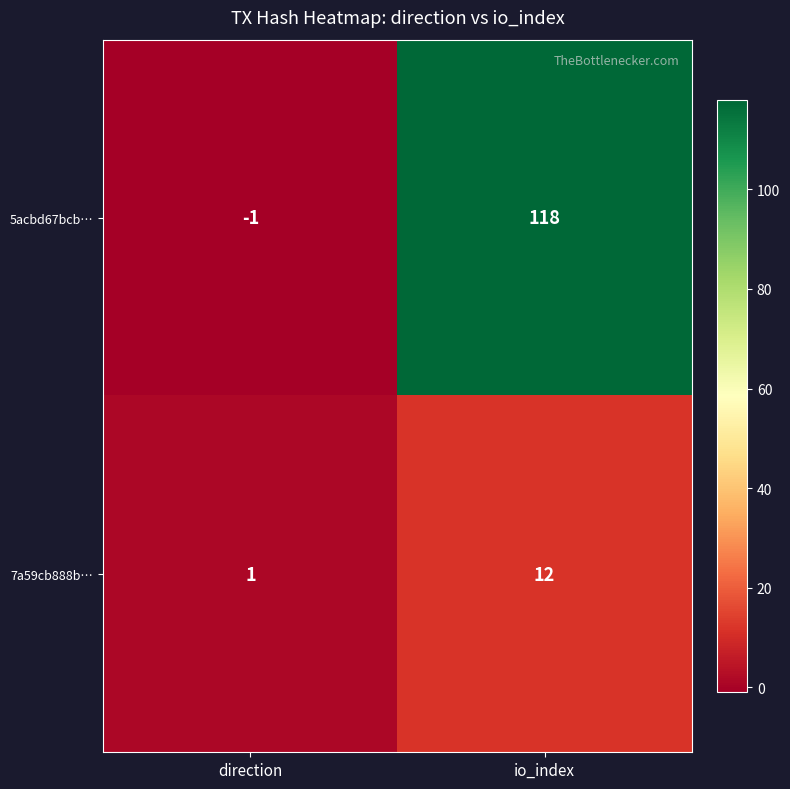

Which series has the largest total across all categories?

5acbd67bcb…